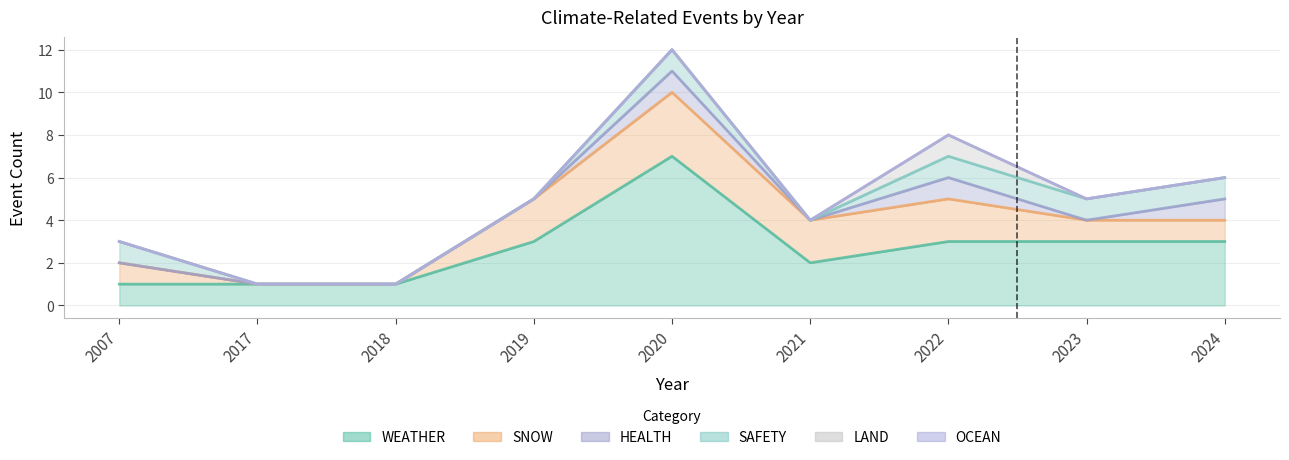

At which category is the sum across all series the highest?

2020